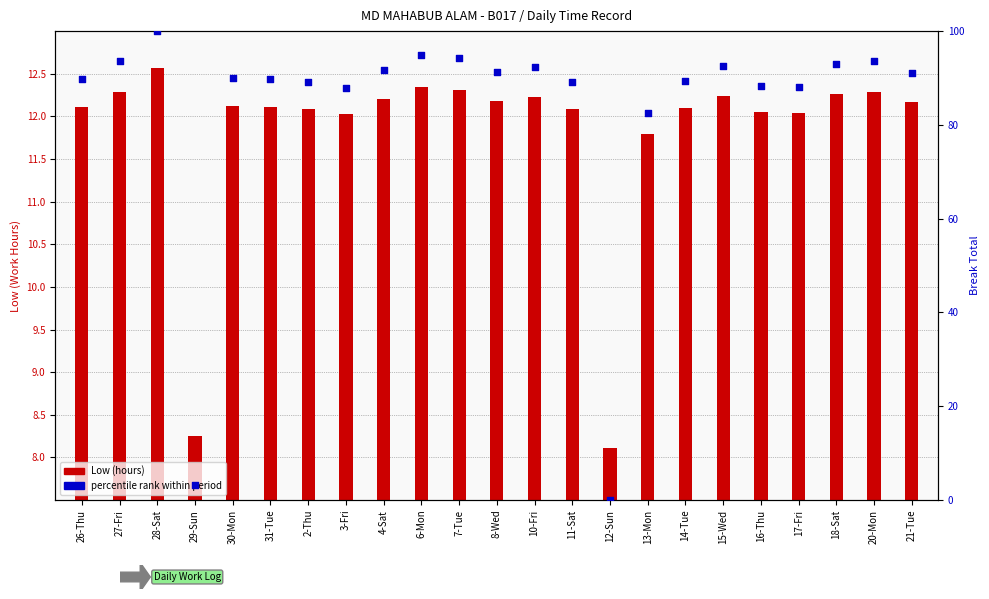

Which has a higher value, 16-Thu or 2-Thu?

2-Thu